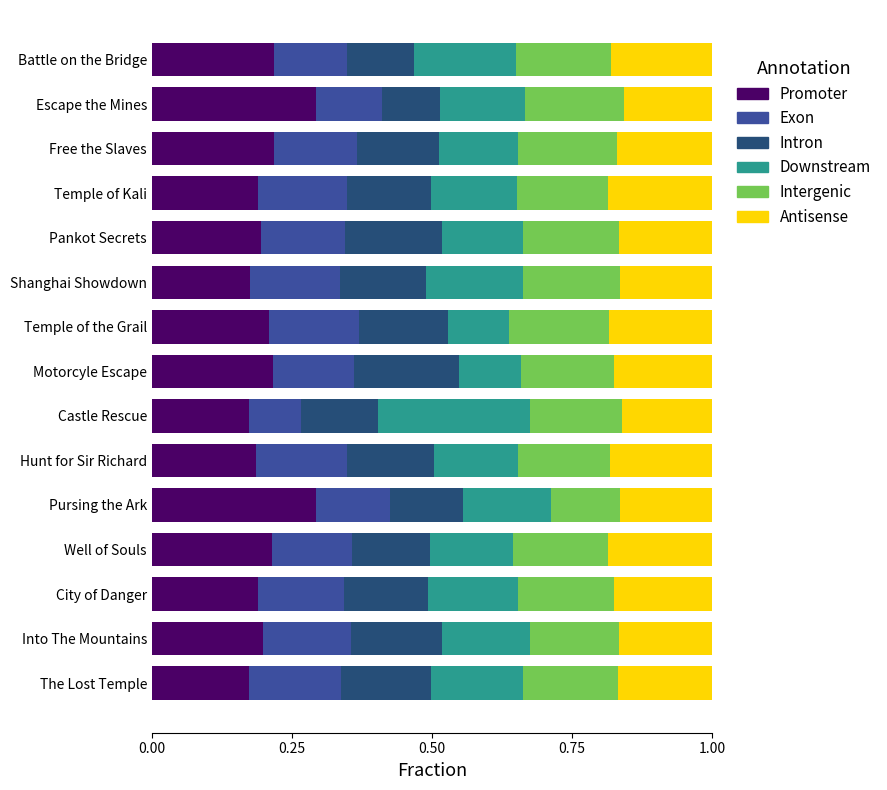

How many Promoter values are between 0 and 1?

15